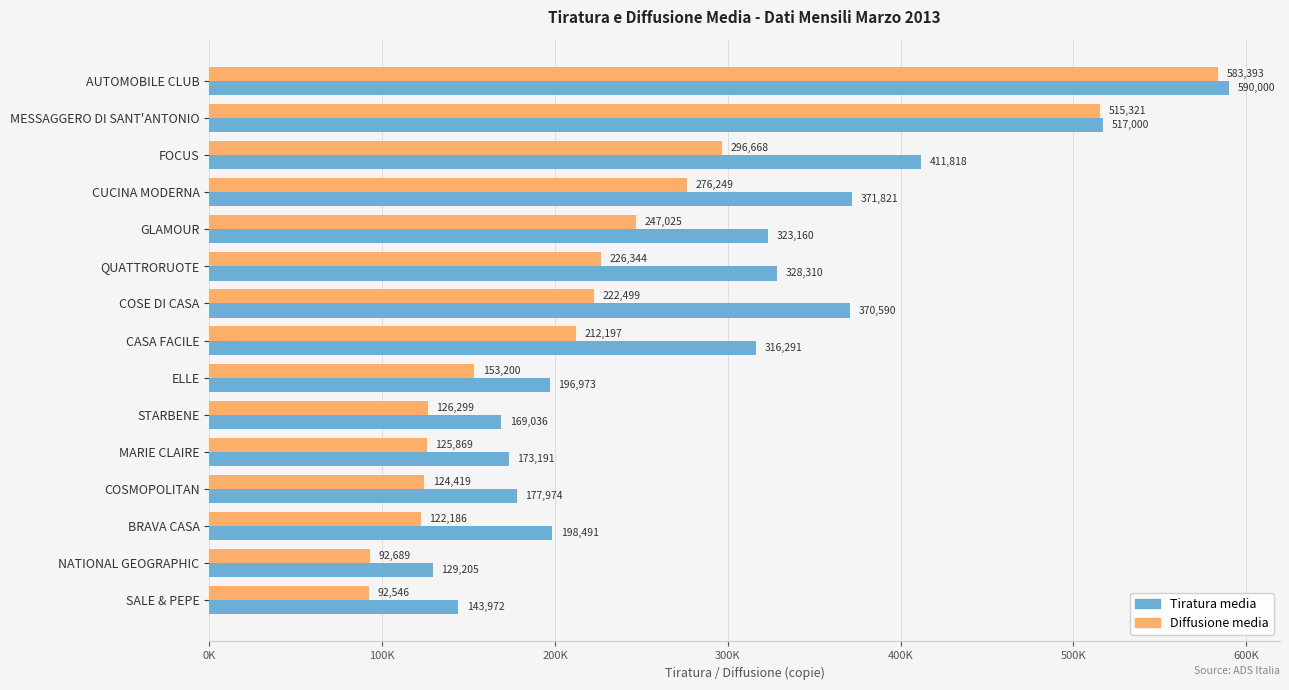

Which category has the lowest value in the Tiratura media series?

NATIONAL GEOGRAPHIC